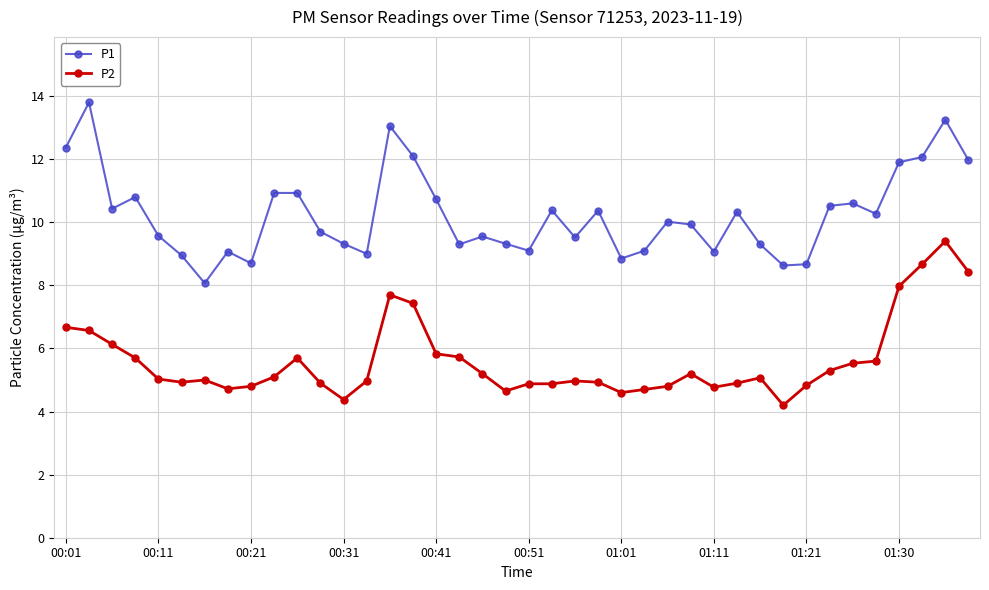

True or false: P2 and P1 intersect in this chart.

False